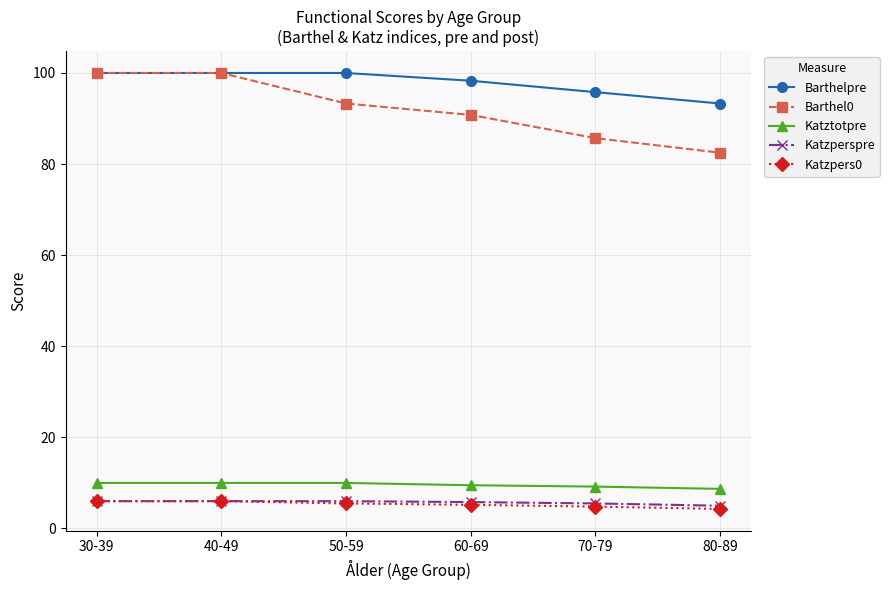

Read the Barthel0 value at 30-39.

100.0